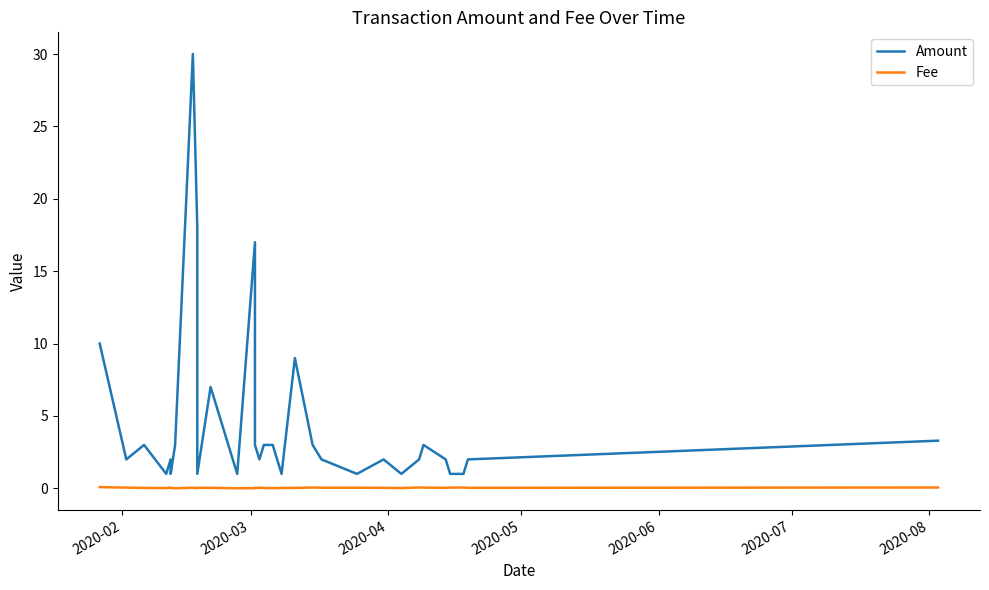

At how many categories does at least one series exceed 6?

6